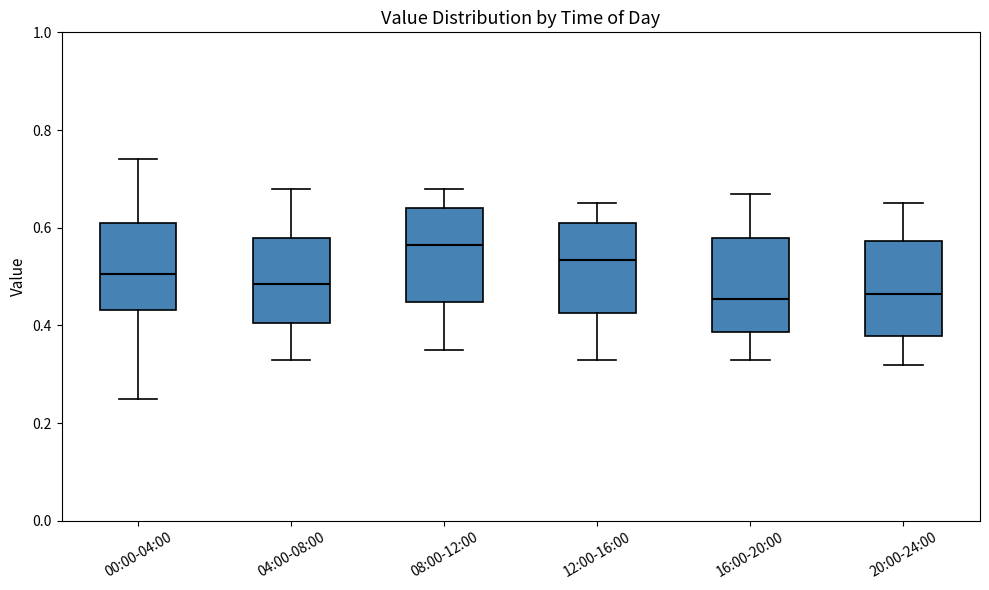

Reading left to right, transcribe this box plot: for each box, give where its median line is, the range the box spans, and where its two whiskers end, as read against the y-axis. The values are not printed on the chart, so give them approximately, as read against the axis.

00:00-04:00: median 0.50, box 0.44 to 0.62, whiskers 0.26 to 0.74
04:00-08:00: median 0.48, box 0.40 to 0.58, whiskers 0.34 to 0.68
08:00-12:00: median 0.56, box 0.44 to 0.64, whiskers 0.36 to 0.68
12:00-16:00: median 0.54, box 0.42 to 0.62, whiskers 0.34 to 0.66
16:00-20:00: median 0.46, box 0.38 to 0.58, whiskers 0.34 to 0.68
20:00-24:00: median 0.46, box 0.38 to 0.58, whiskers 0.32 to 0.66